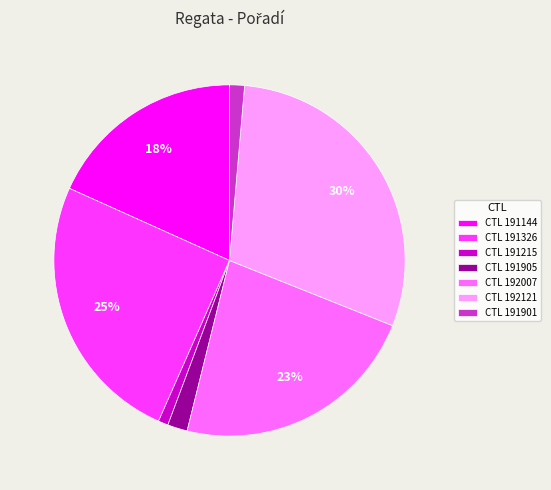

What is the largest slice in the pie chart?

CTL 192121